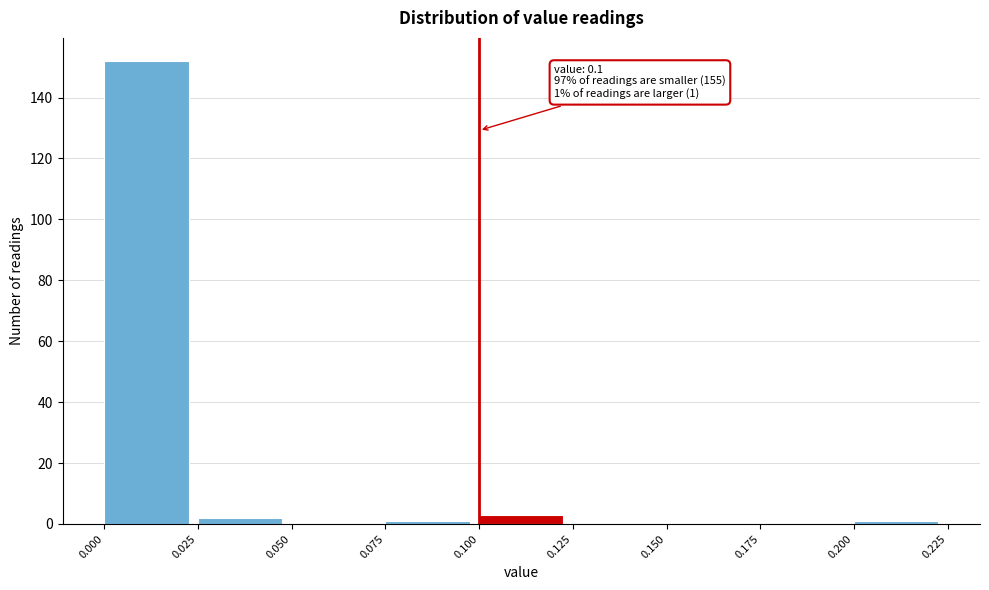

Which range on the x-axis has the tallest bar?

0.000 to 0.025